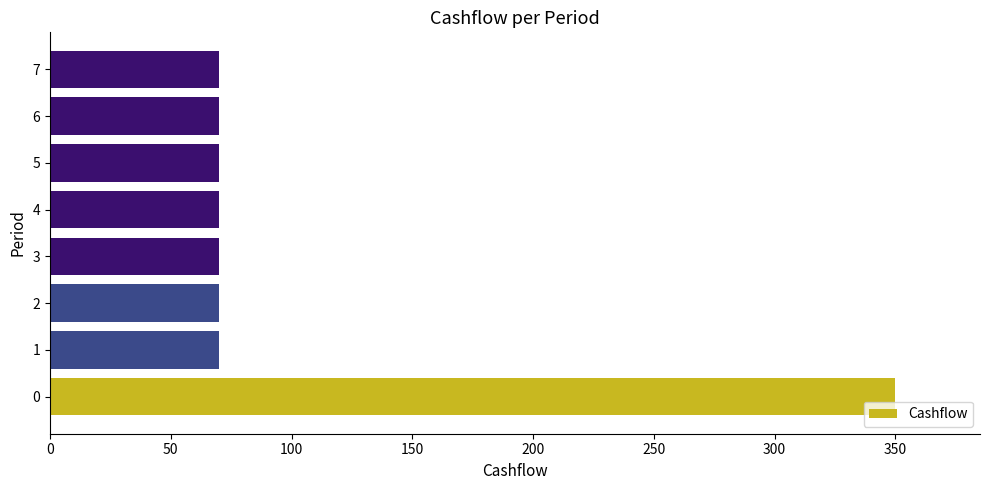

Reading bottom to top, what are all the values shown in this chart?

0=350	1=70	2=70	3=70	4=70	5=70	6=70	7=70